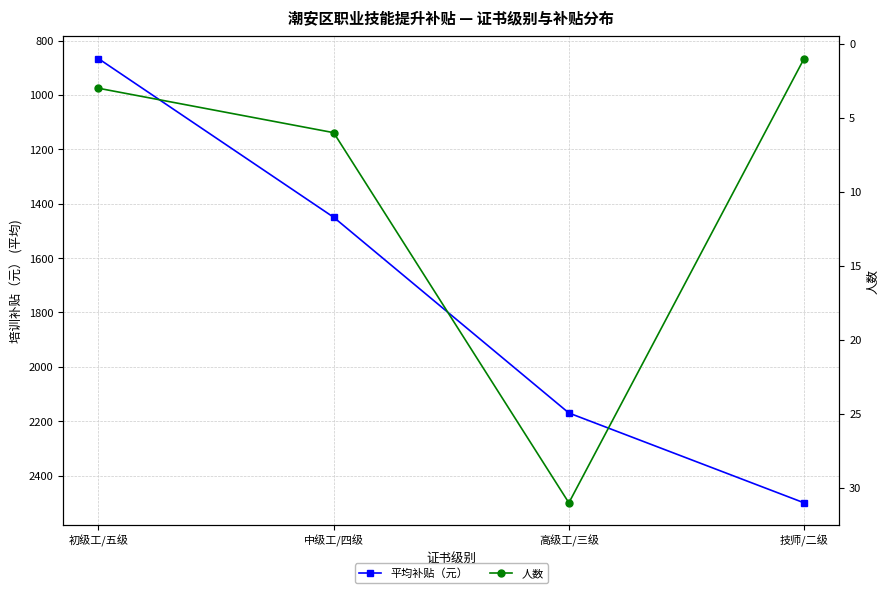

Count the 平均补贴（元） values in the range 1450 to 2500.

3